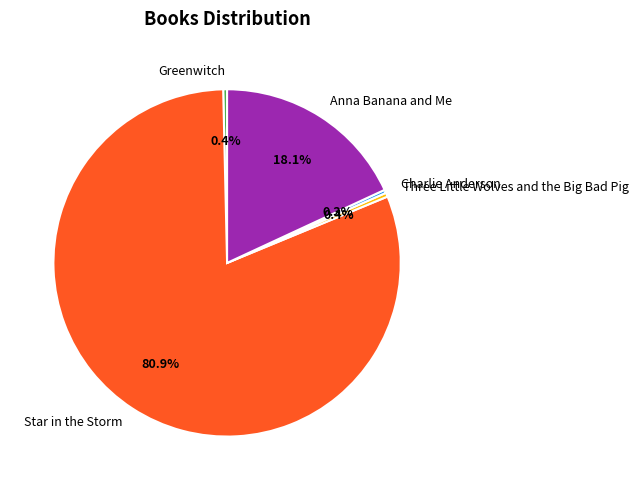

Do Anna Banana and Me and Three Little Wolves and the Big Bad Pig together represent more than half of the pie?

No